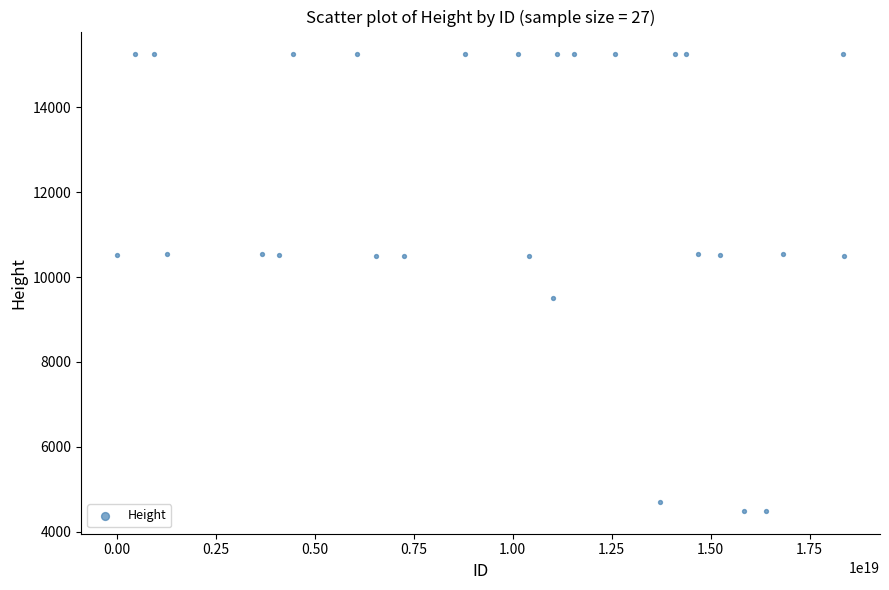

What is the range of X values (max minus min)?

18350786645293537280